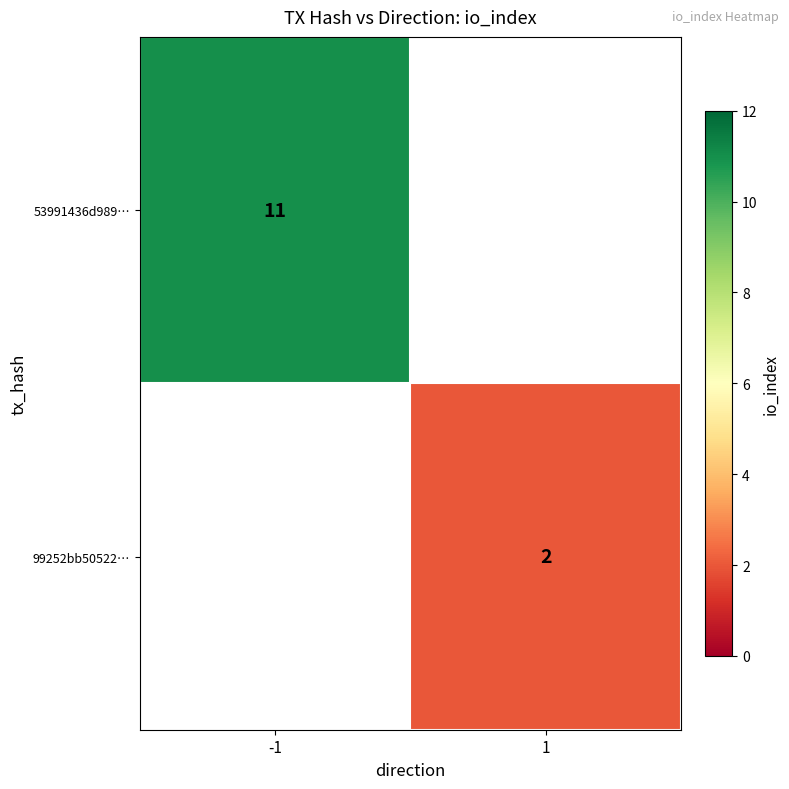

Is it true that 99252bb50522… equals 2 at 1?

True